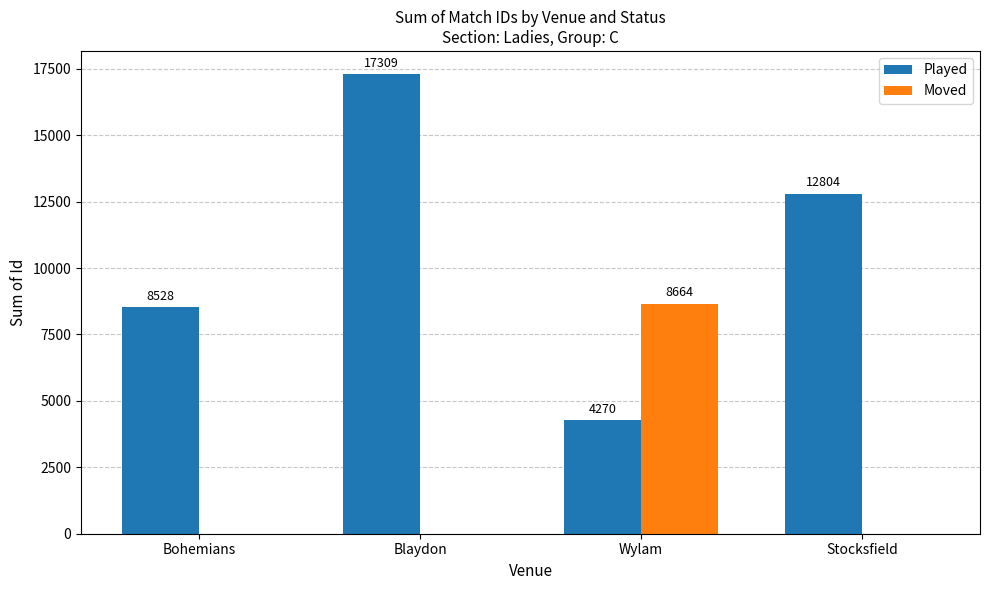

Between Blaydon and Stocksfield, which series saw the biggest shift?

Played